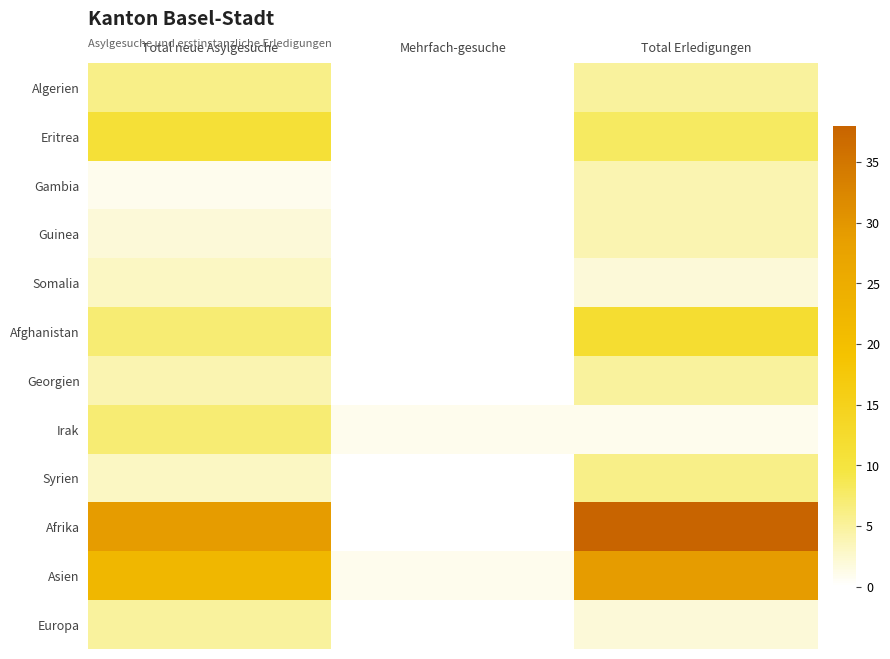

Which series has the largest range (max minus min)?

Afrika